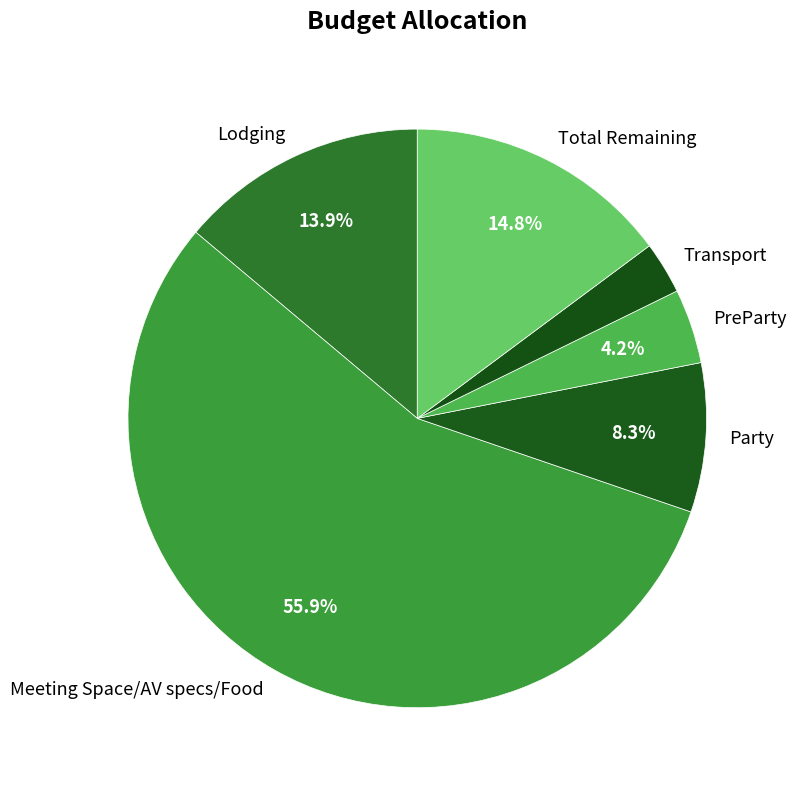

True or false: Lodging accounts for 3% of the total.

False